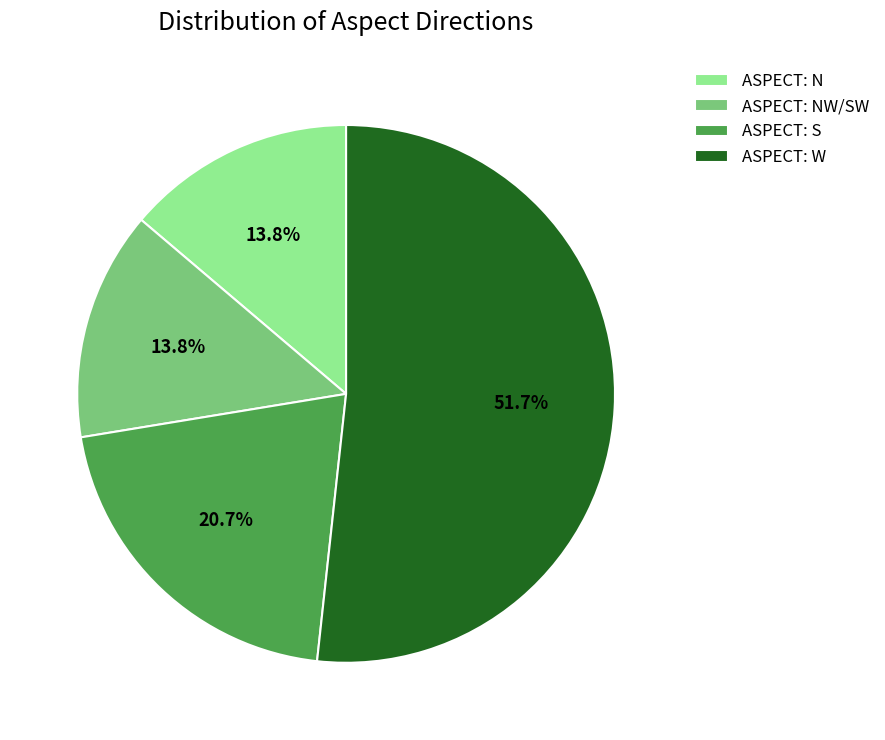

Which category accounts for the majority?

ASPECT: W